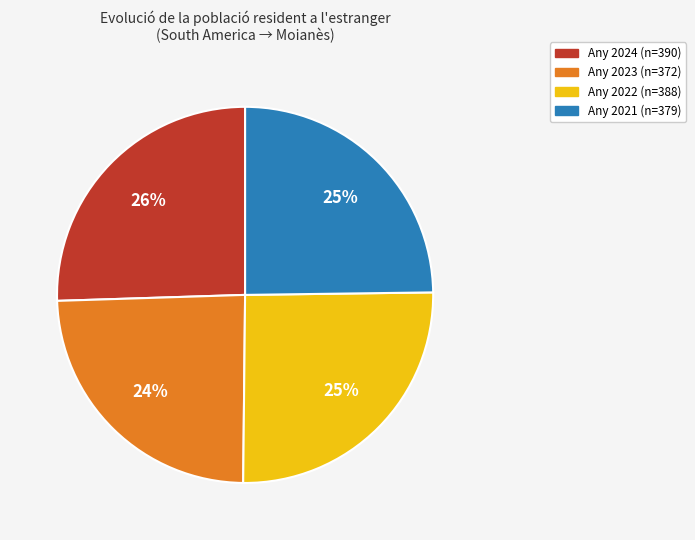

To the nearest percent, what is the average slice percentage?

25%